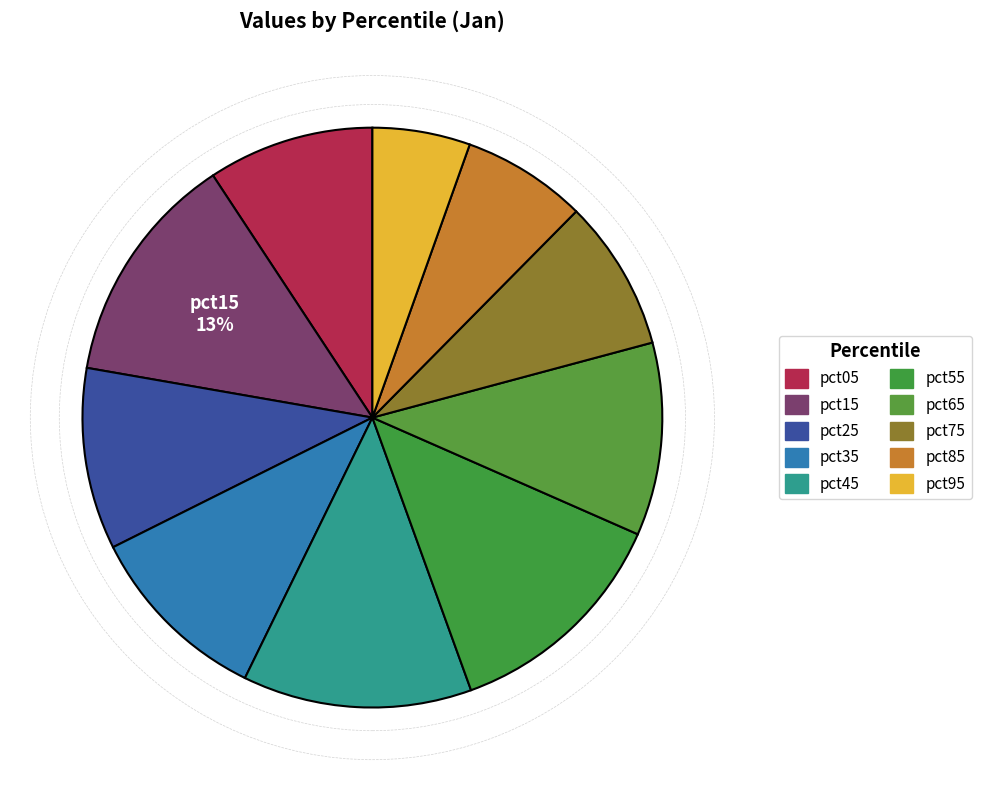

To the nearest percent, what is the combined percentage of pct25 and pct45?

23%